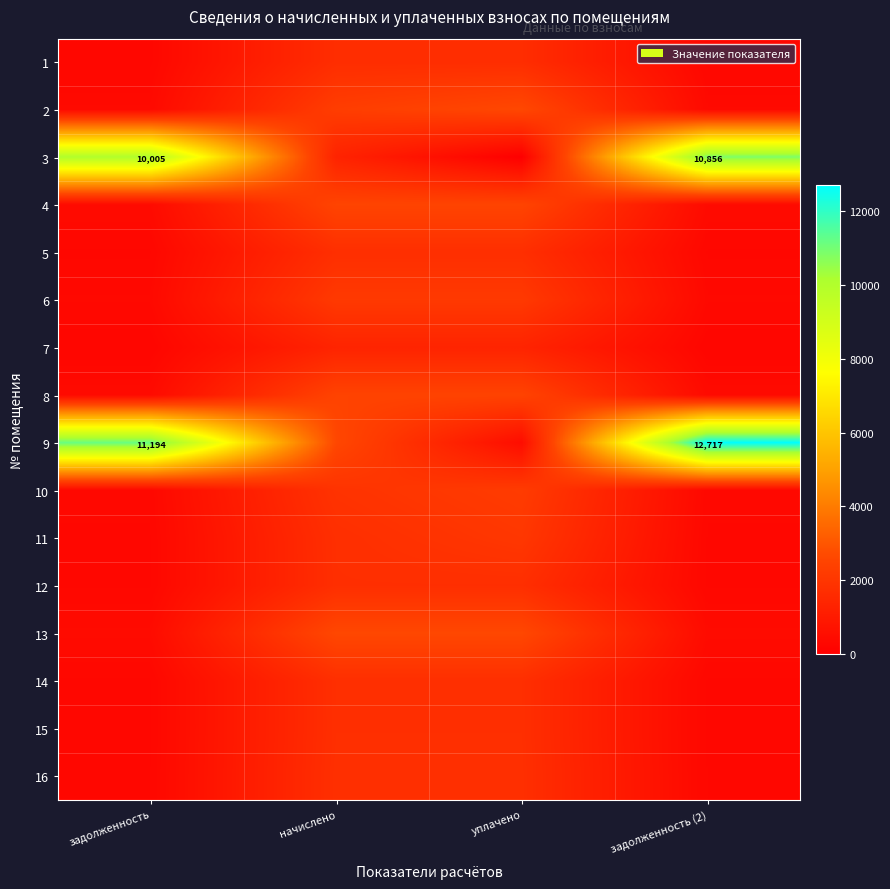

What is the difference between the second highest and minimum values in the 1 series?

1400.4